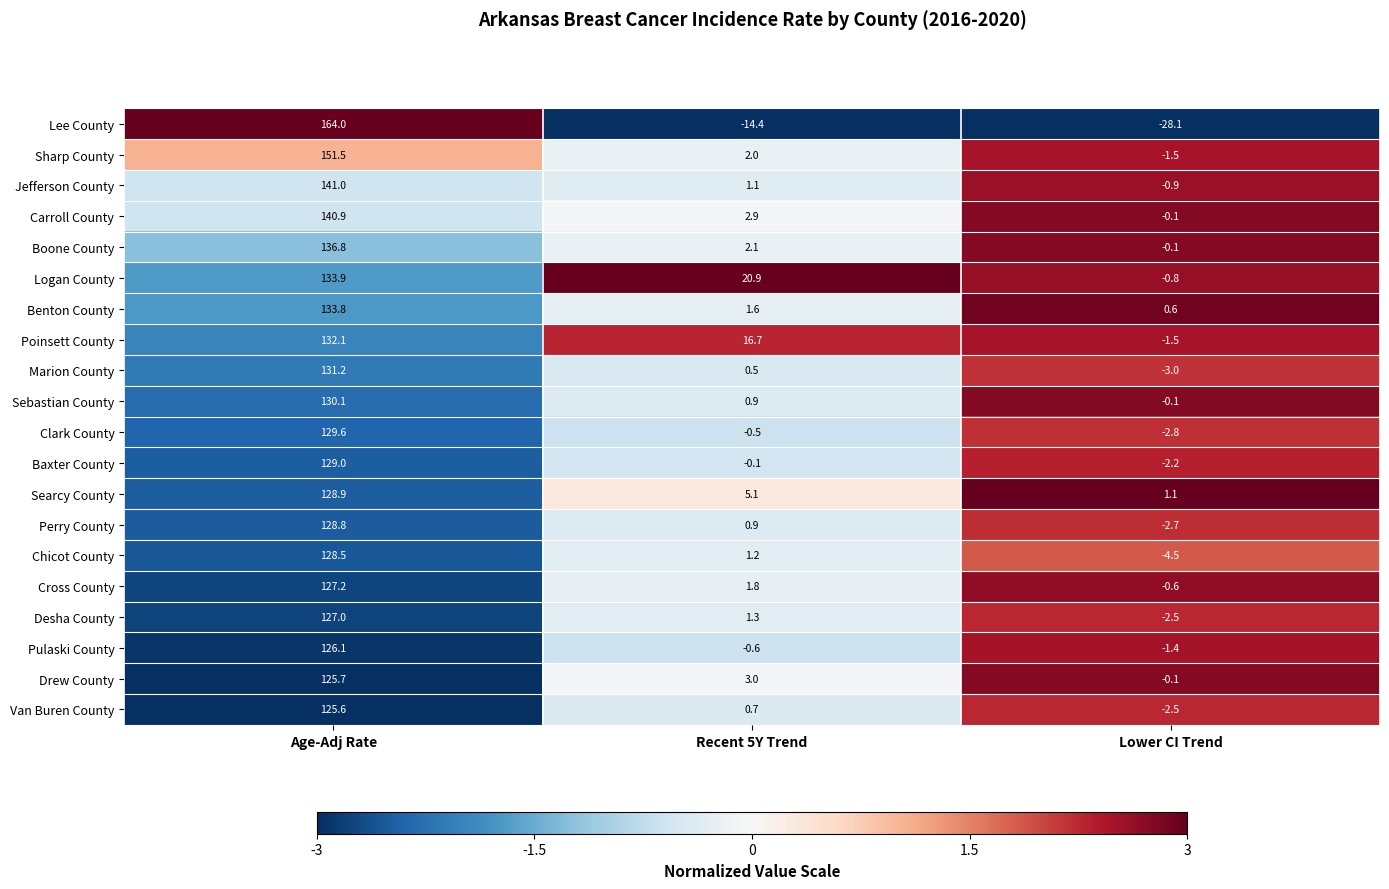

What is the difference between the second highest and minimum values in the Chicot County series?

5.7